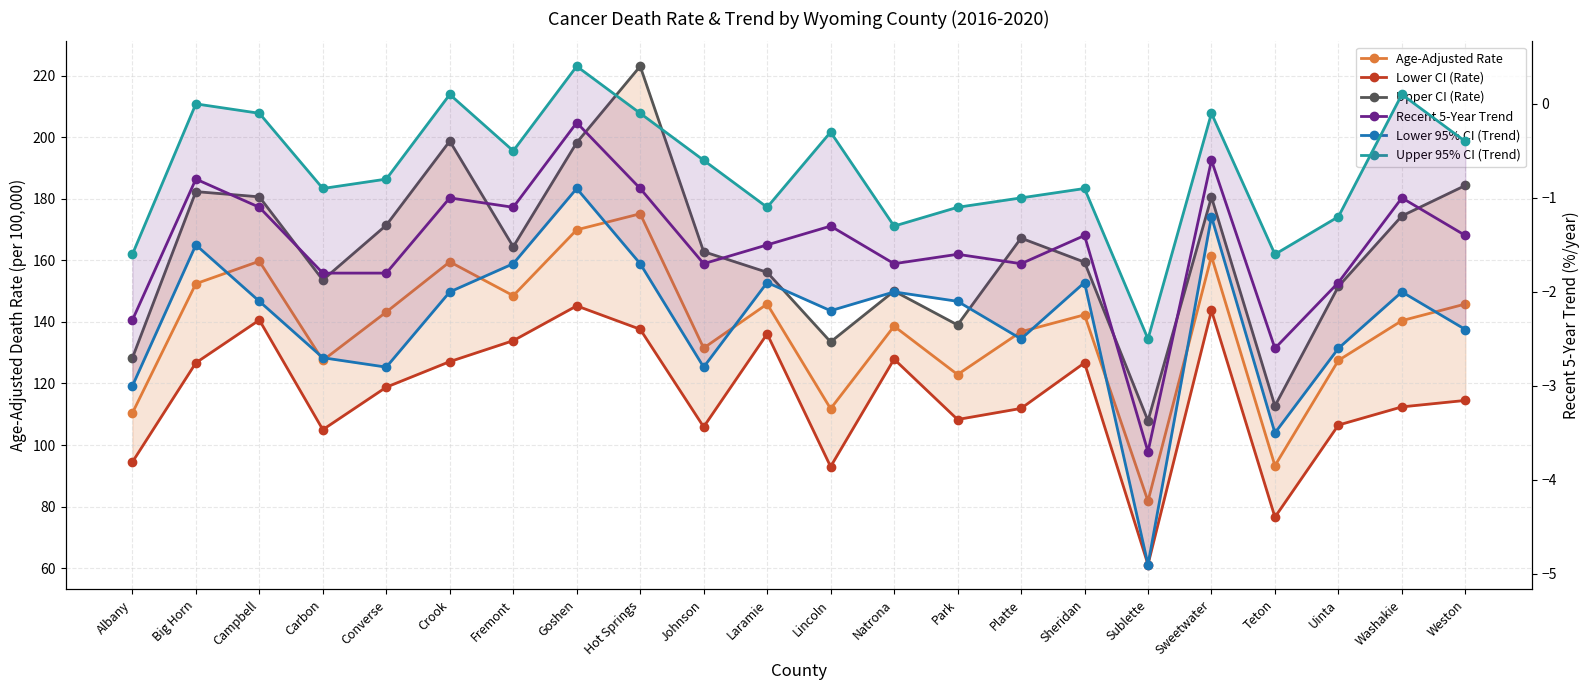

Reading left to right, what are all the values shown in this chart?

Age-Adjusted Rate: 110.4	152.4	159.7	127.5	143.2	159.5	148.5	169.9	175.1	131.5	145.8	111.8	138.6	122.9	136.8	142.3	81.8	161.3	93.3	127.5	140.4	145.8
Lower CI (Rate): 94.5	126.7	140.6	105.0	118.8	127.1	133.9	145.2	137.6	105.9	136.1	93.0	127.9	108.3	111.9	126.7	61.2	143.7	76.6	106.5	112.4	114.5
Upper CI (Rate): 128.3	182.3	180.6	153.6	171.4	198.7	164.4	198.2	223.0	162.8	156.1	133.5	150.0	139.0	167.2	159.4	107.9	180.5	112.7	151.5	174.4	184.3
Recent 5-Year Trend: -2.3	-0.8	-1.1	-1.8	-1.8	-1.0	-1.1	-0.2	-0.9	-1.7	-1.5	-1.3	-1.7	-1.6	-1.7	-1.4	-3.7	-0.6	-2.6	-1.9	-1.0	-1.4
Lower 95% CI (Trend): -3.0	-1.5	-2.1	-2.7	-2.8	-2.0	-1.7	-0.9	-1.7	-2.8	-1.9	-2.2	-2.0	-2.1	-2.5	-1.9	-4.9	-1.2	-3.5	-2.6	-2.0	-2.4
Upper 95% CI (Trend): -1.6	0.0	-0.1	-0.9	-0.8	0.1	-0.5	0.4	-0.1	-0.6	-1.1	-0.3	-1.3	-1.1	-1.0	-0.9	-2.5	-0.1	-1.6	-1.2	0.1	-0.4